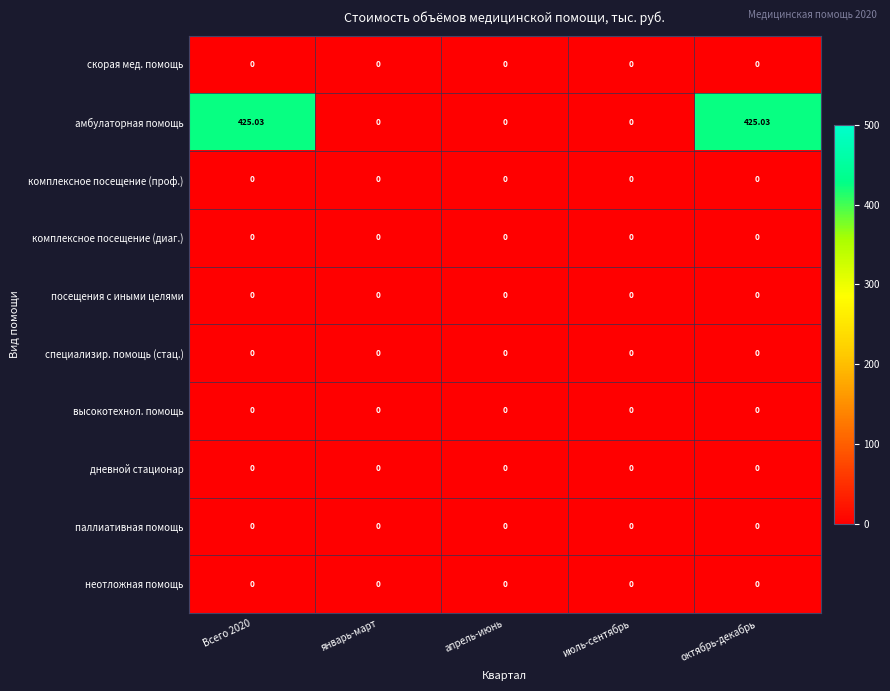

Which series has the largest total across all categories?

амбулаторная помощь